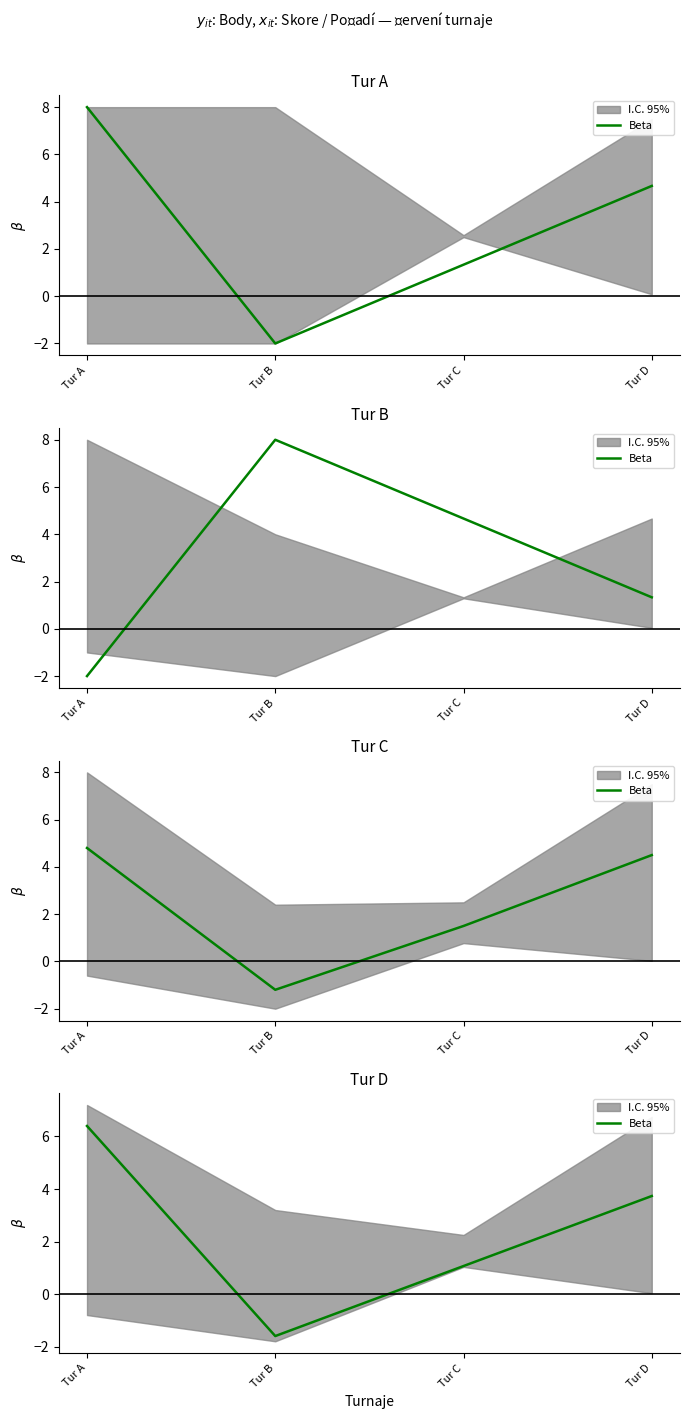

Read the value at Tur A.

6.4